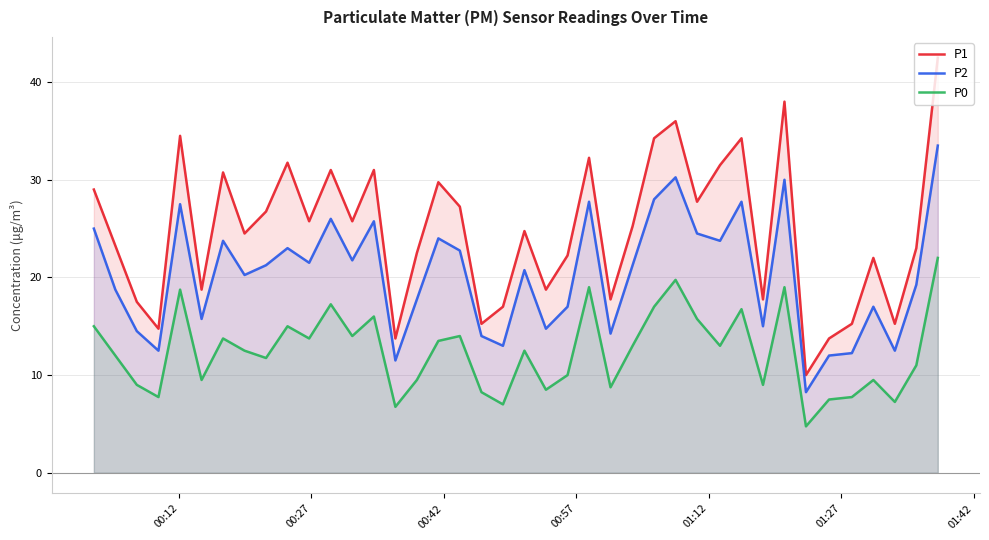

Which series has the widest spread of values?

P1